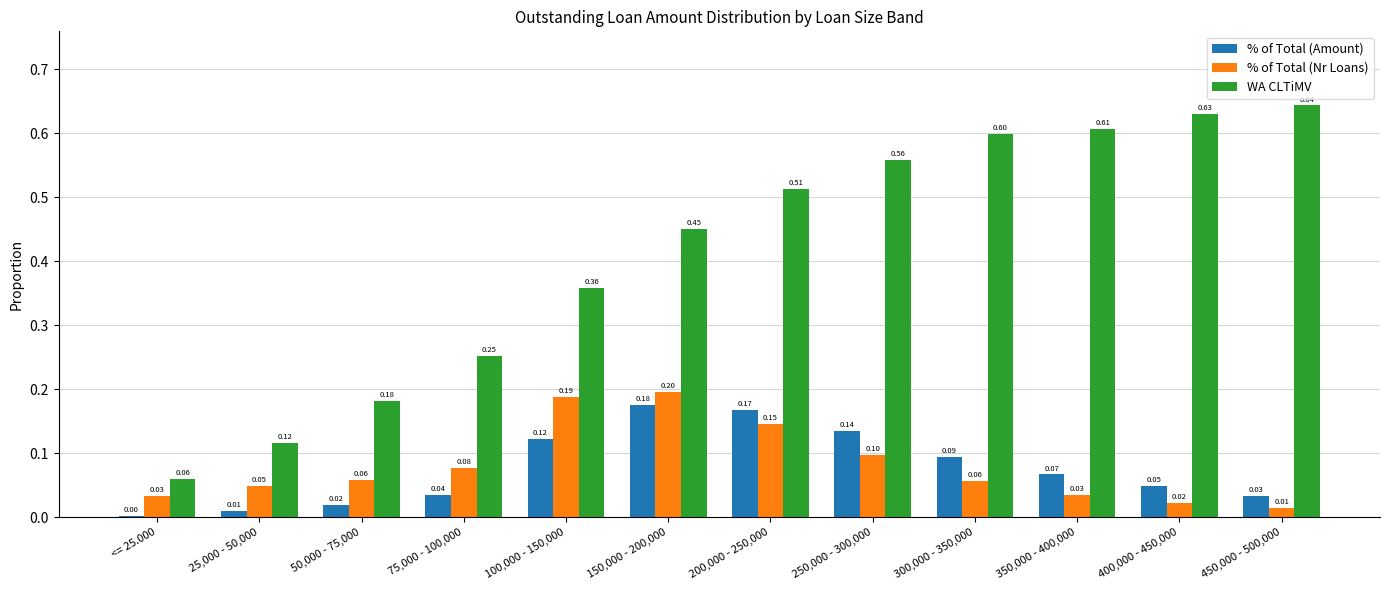

Are the bars grouped side by side (vs. stacked)?

Yes